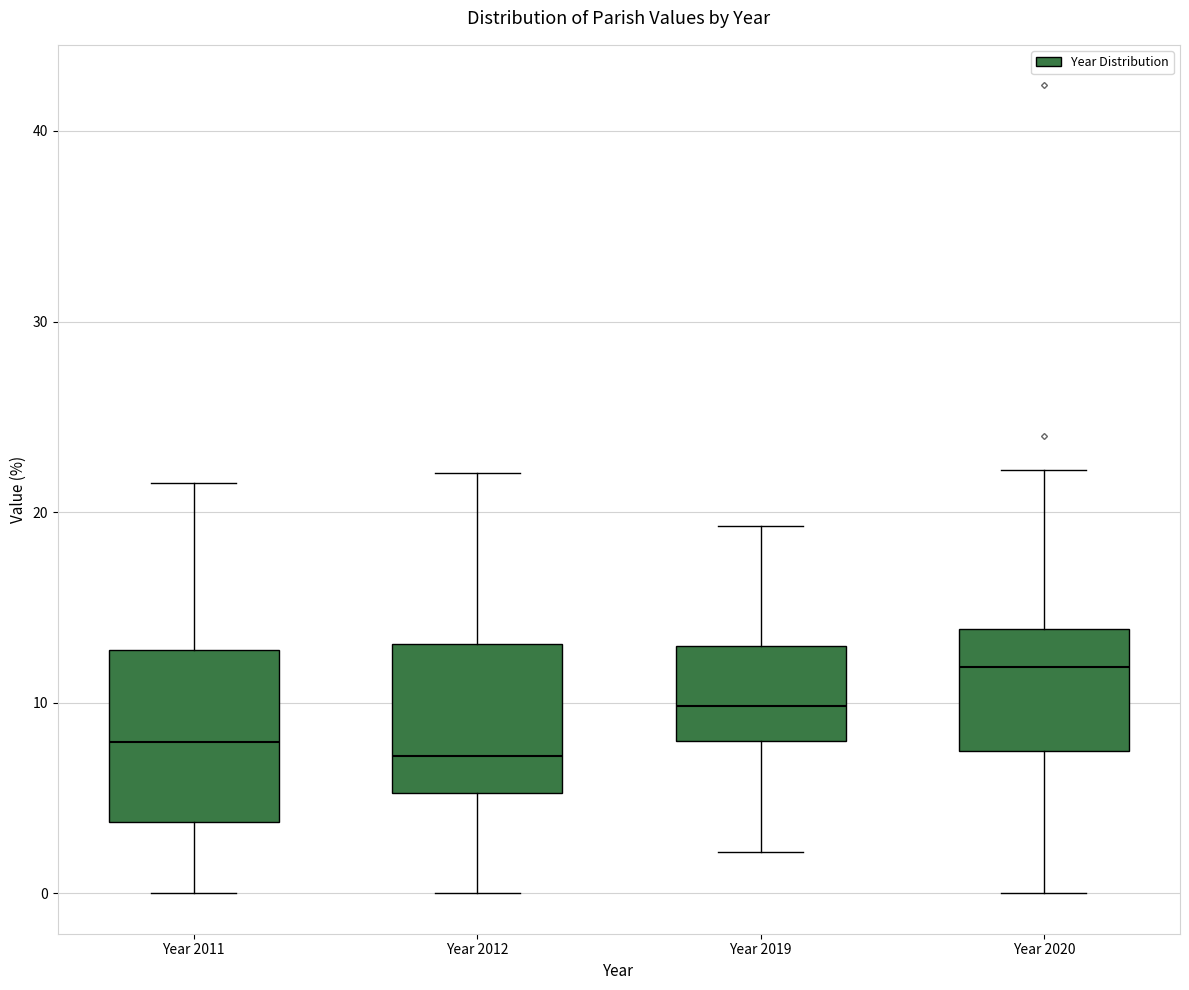

Which box's median line is the highest?

Year 2020